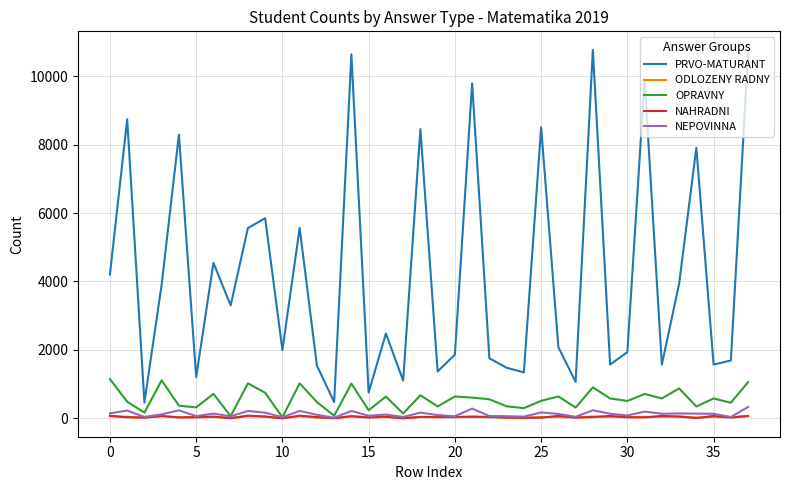

Which series has the largest total across all categories?

PRVO-MATURANT